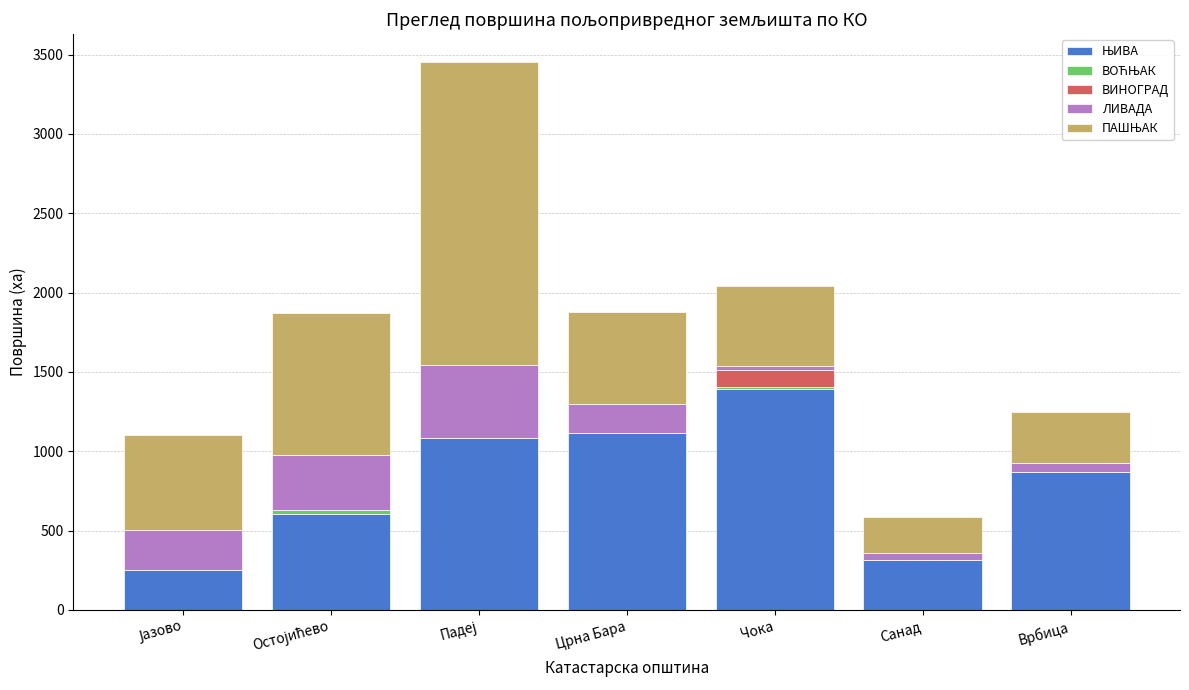

What is the difference between the maximum and minimum values in the ЛИВАДА series?

437.5